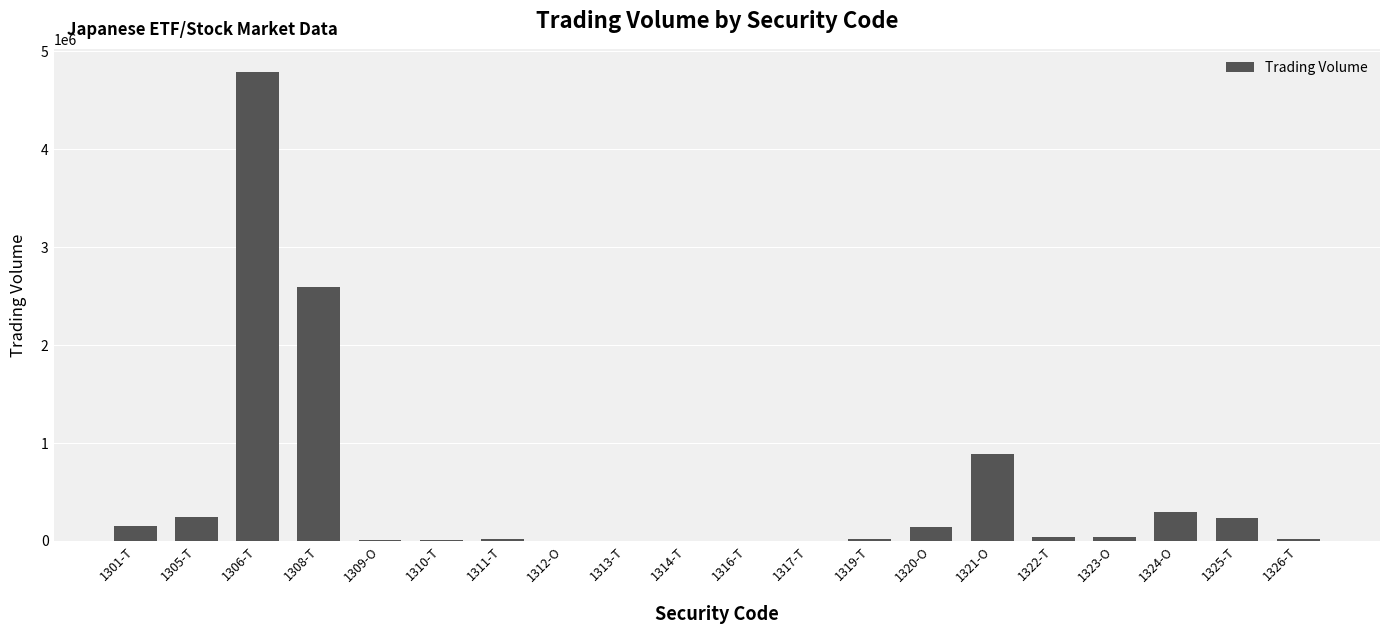

Which label corresponds to the largest value in the chart?

1306-T